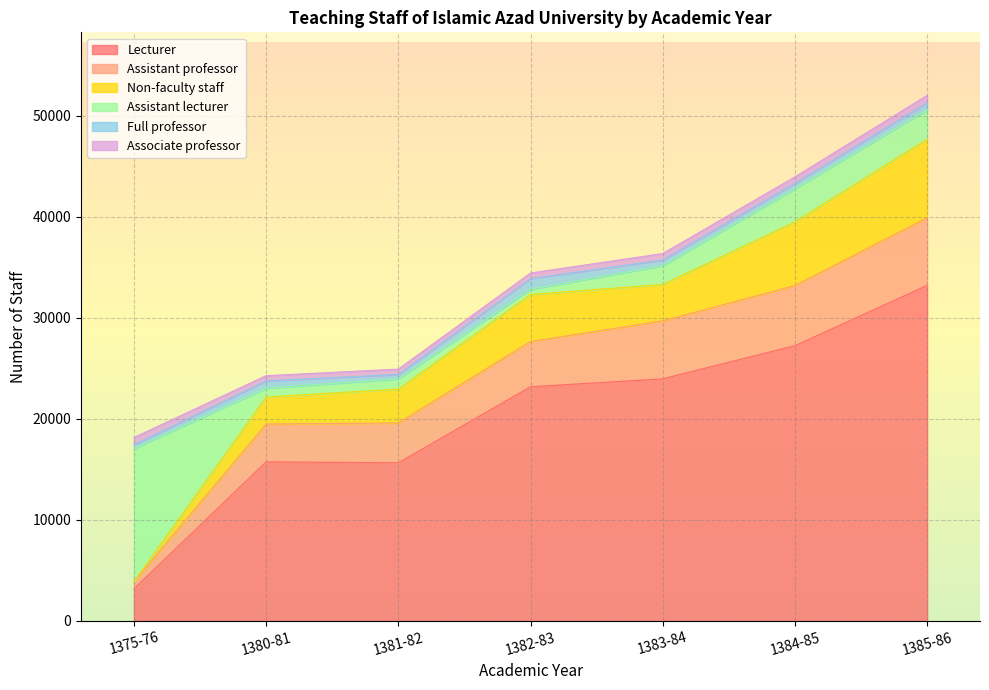

How many interior local peaks does the Lecturer series have?

1